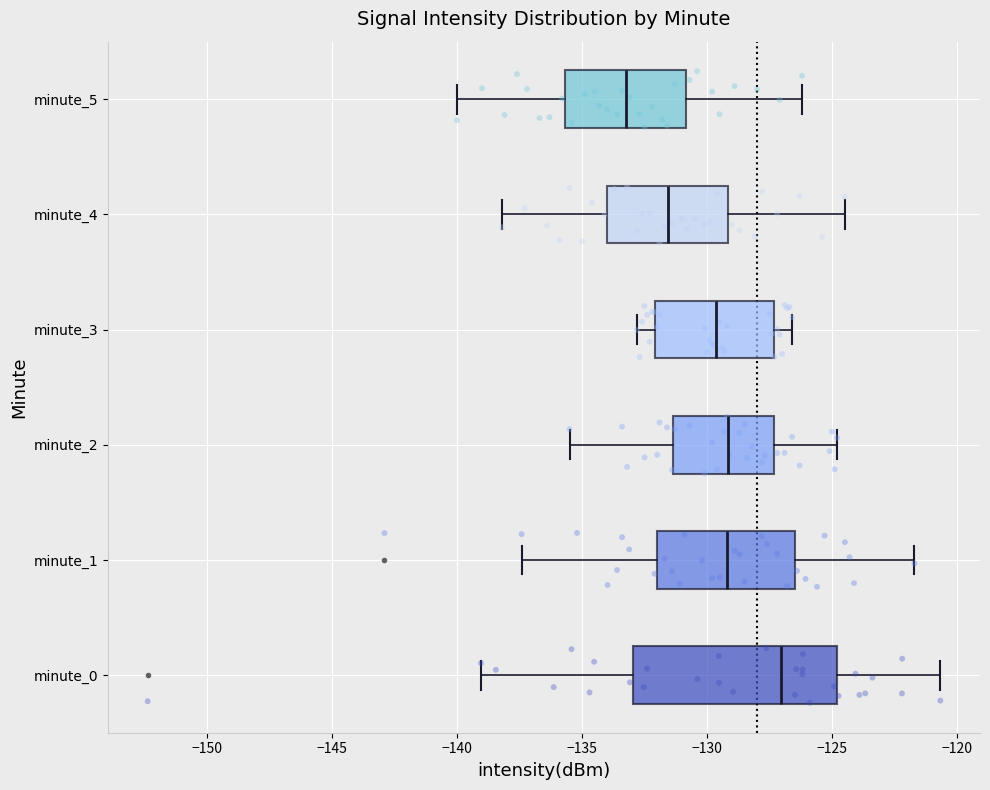

Which box's median line is the furthest to the right?

minute_0